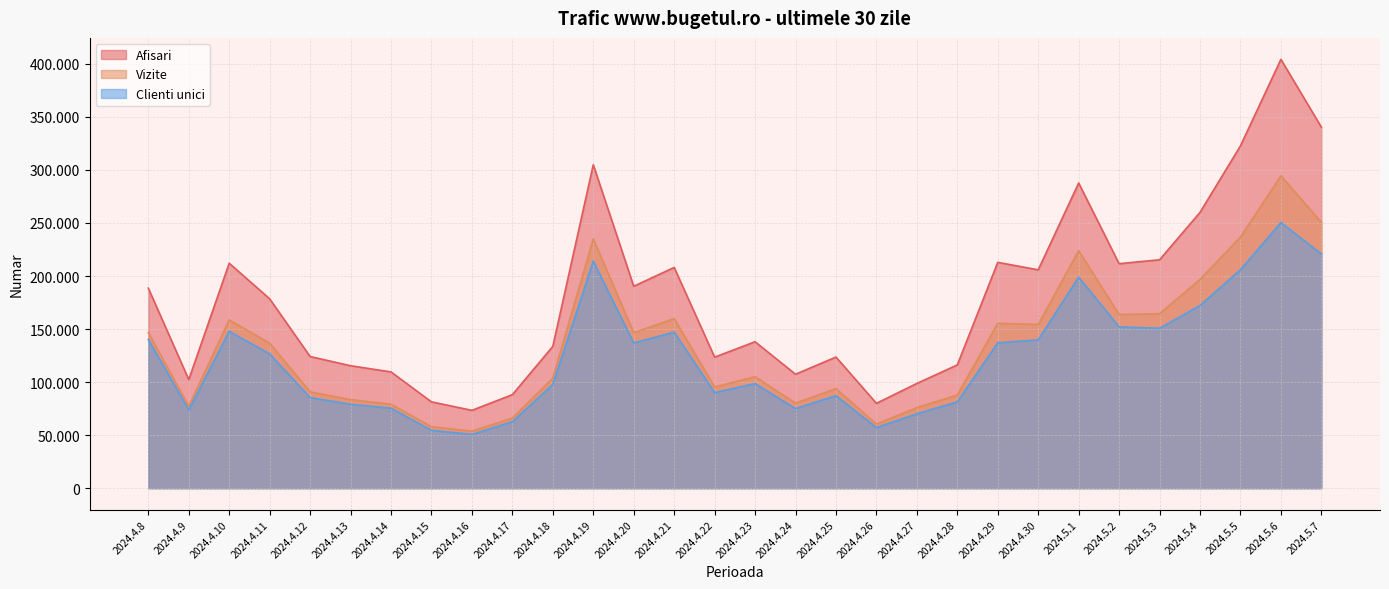

What are all the series names shown in the legend?

Afisari, Vizite, Clienti unici